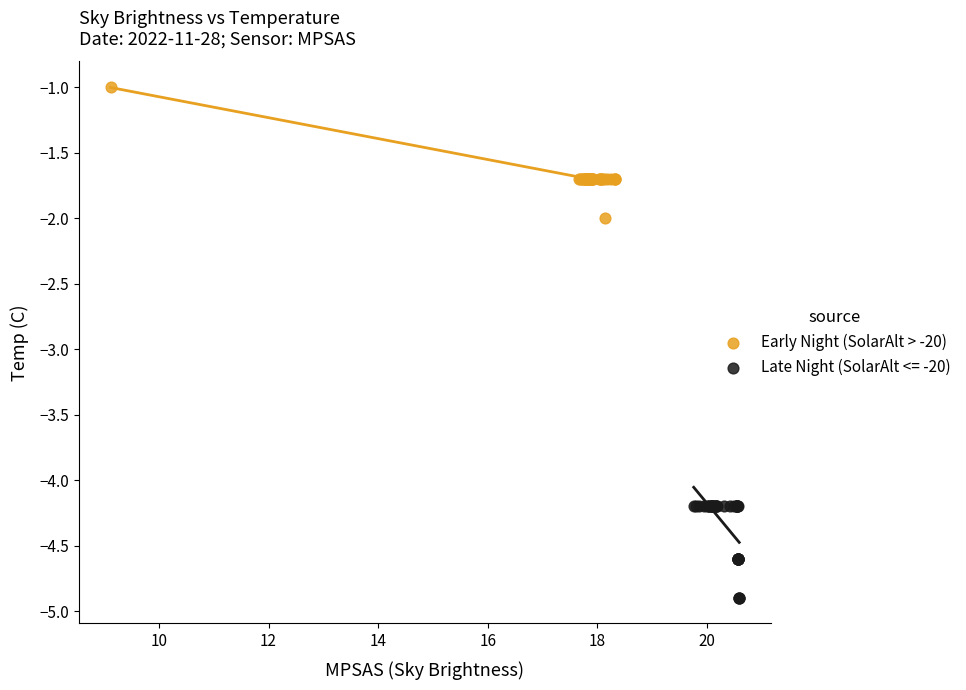

Which series reaches the minimum Y coordinate?

Late Night (SolarAlt <= -20)